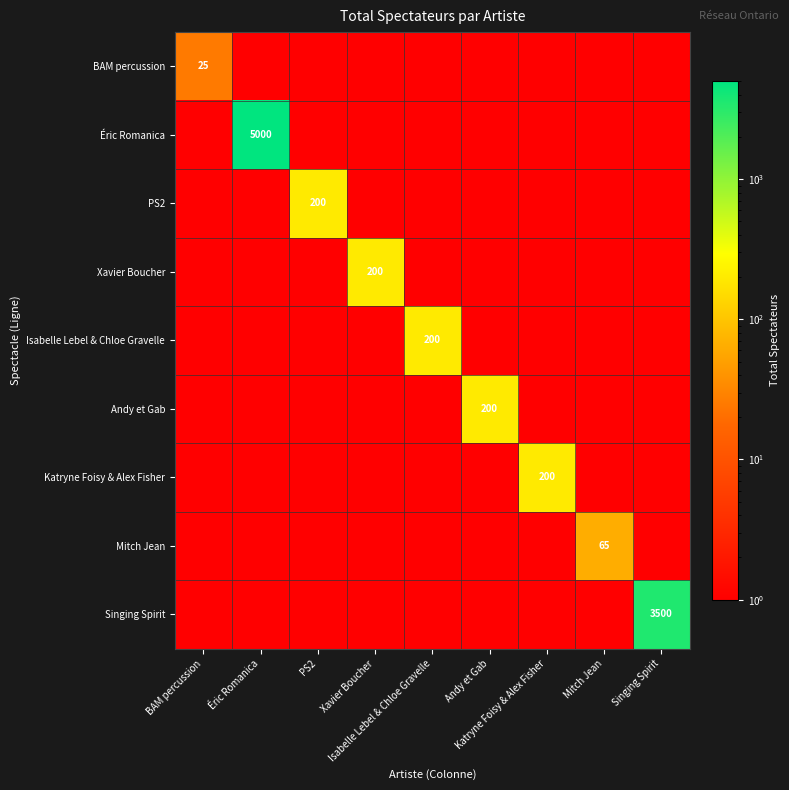

What is the minimum value shown in the chart?

1